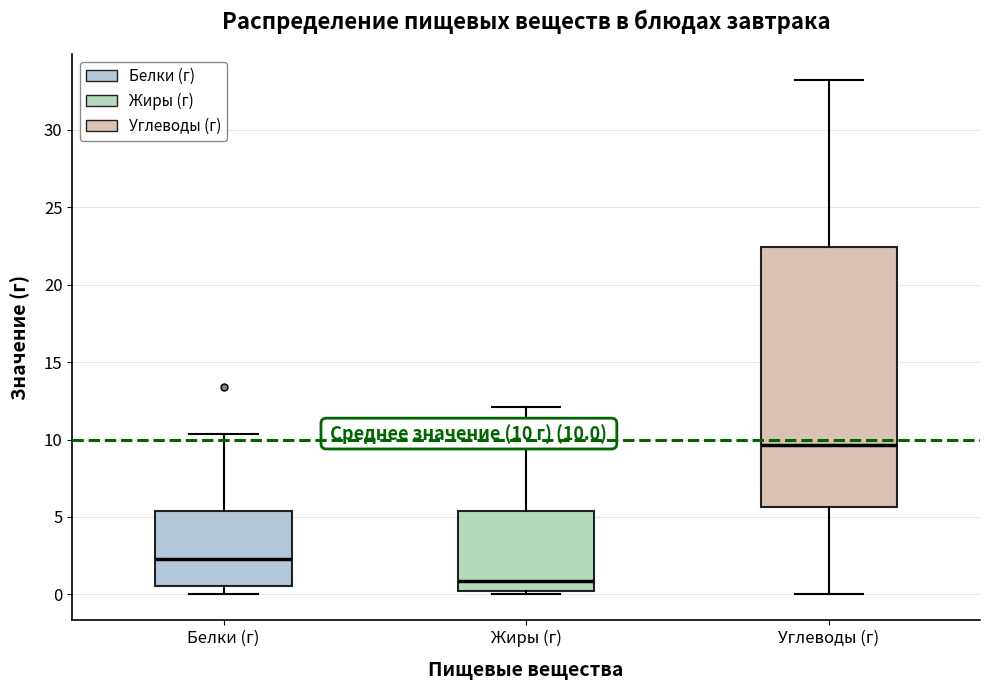

Which box has the lowest median line?

Жиры (г)